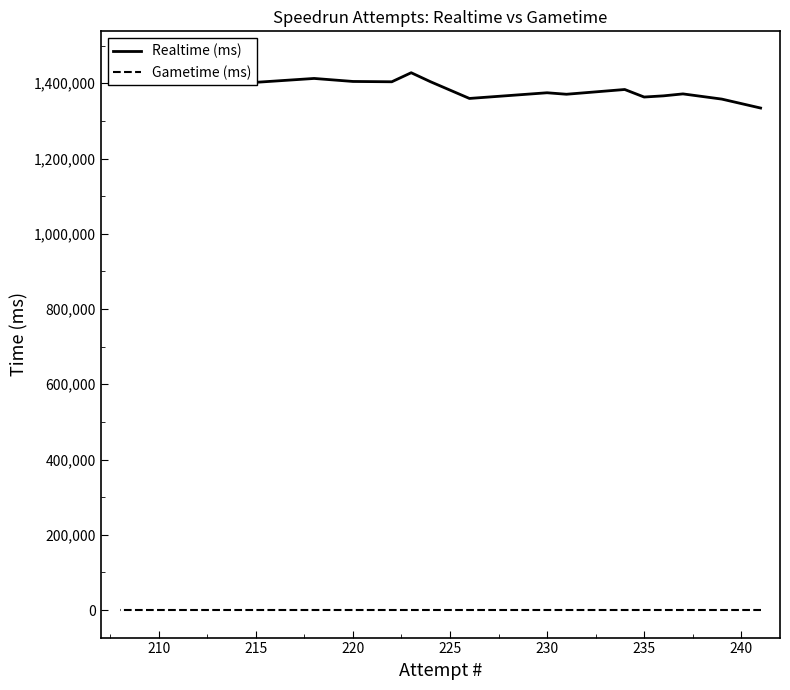

Rank the series by their average value, from highest to lowest.

Realtime (ms), Gametime (ms)